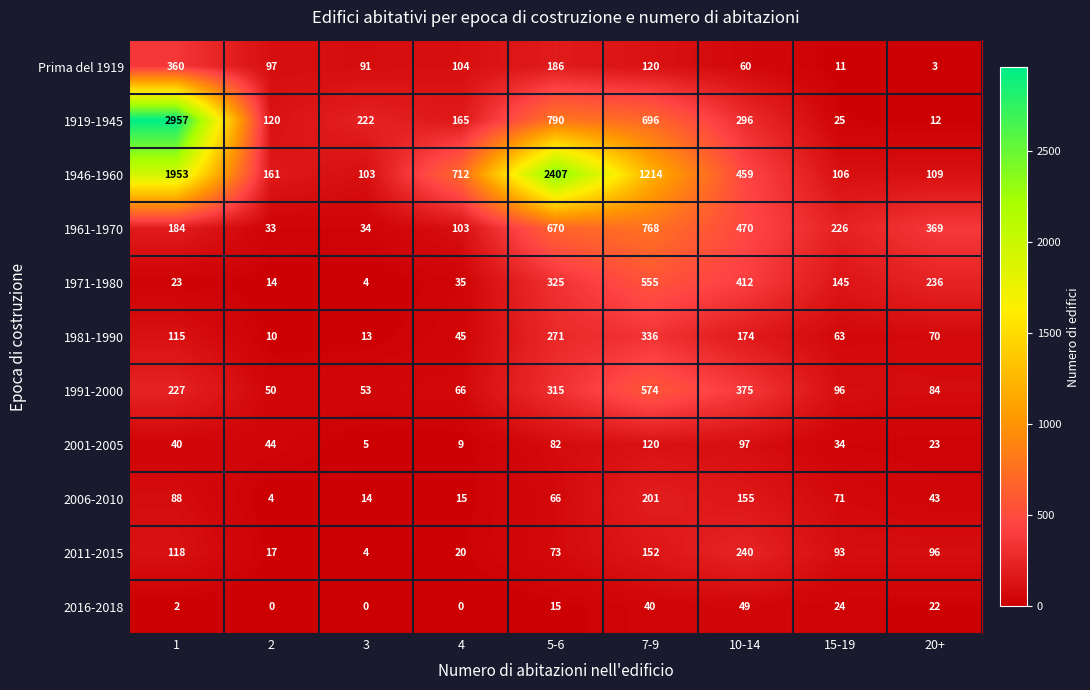

What is the difference between the highest and lowest values at 5-6?

2392